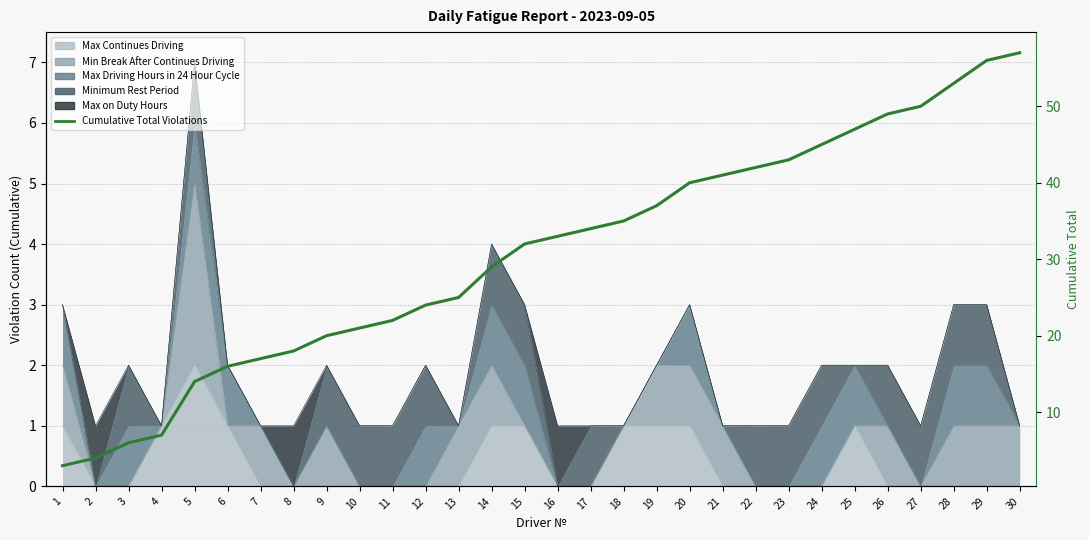

Reading right to left, transcribe all the data shown in this chart.

30=57	29=56	28=53	27=50	26=49	25=47	24=45	23=43	22=42	21=41	20=40	19=37	18=35	17=34	16=33	15=32	14=29	13=25	12=24	11=22	10=21	9=20	8=18	7=17	6=16	5=14	4=7	3=6	2=4	1=3